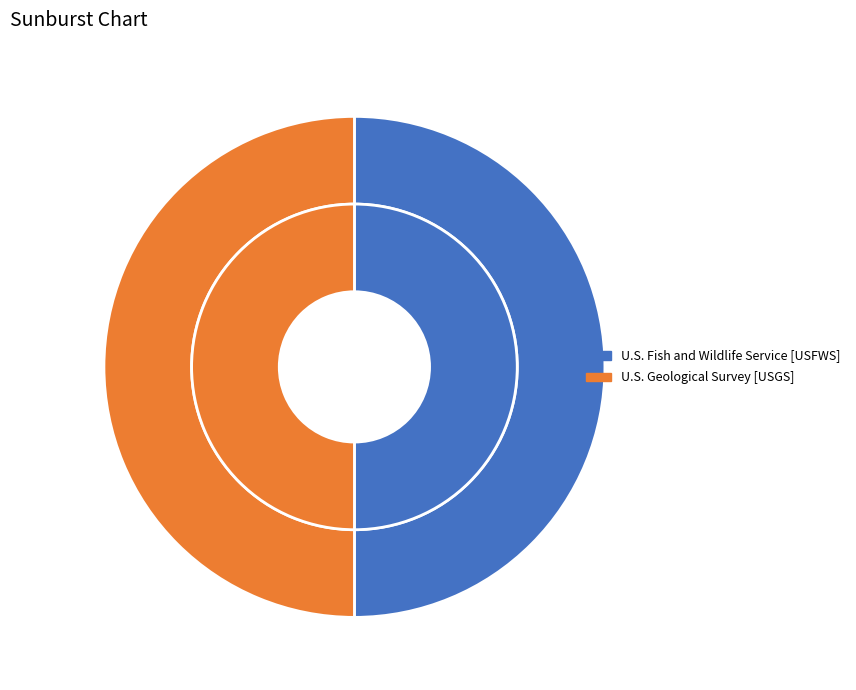

True or false: U.S. Geological Survey [USGS] accounts for 36% of the total.

False